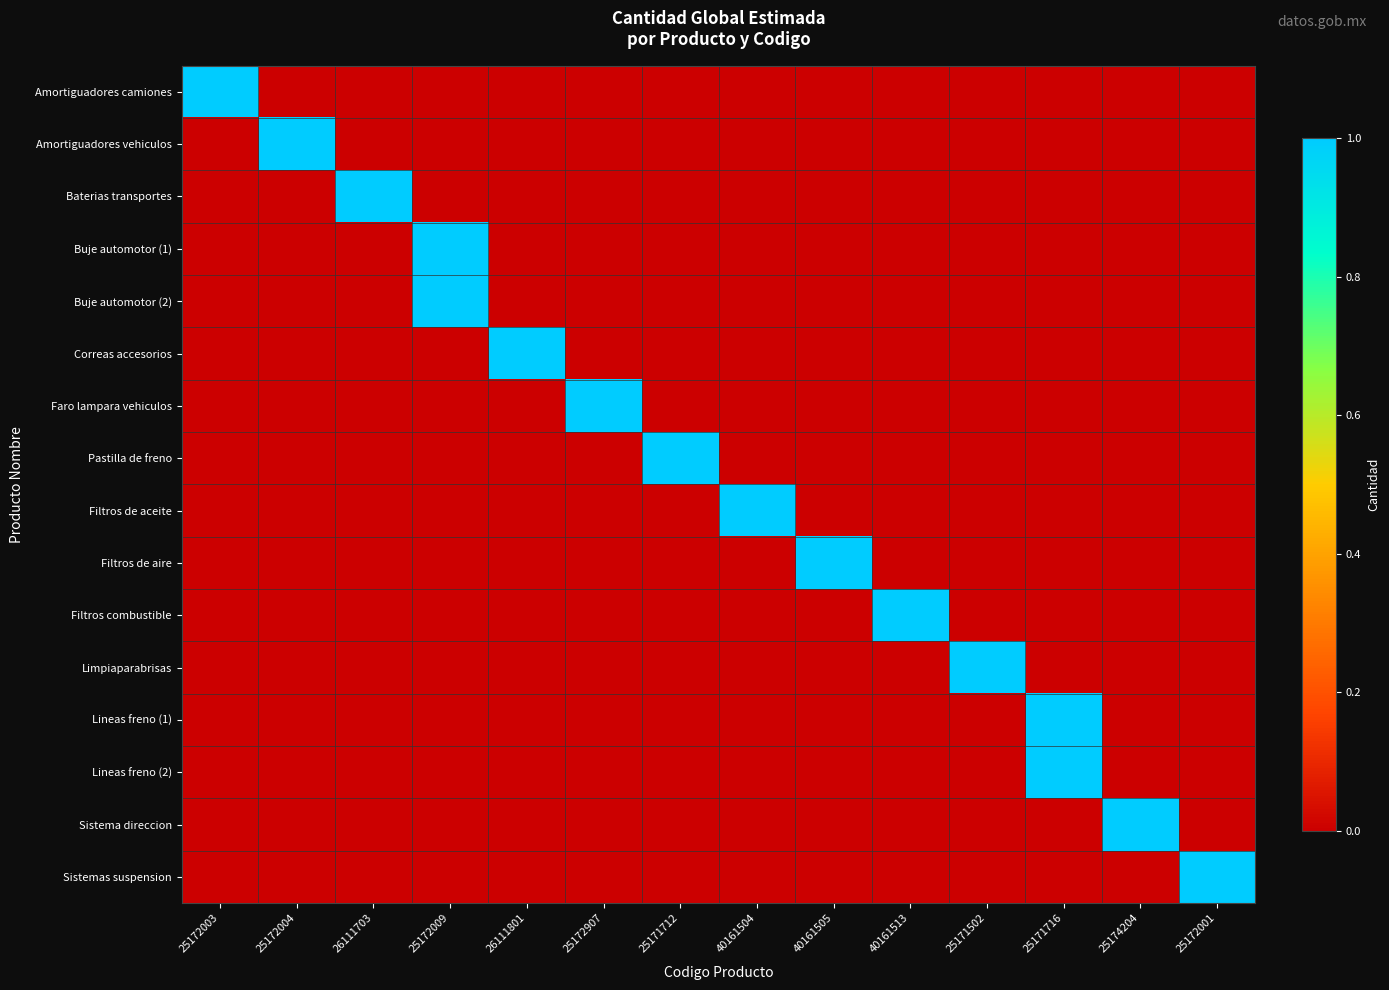

Reading right to left, transcribe all the data shown in this chart.

Amortiguadores camiones: 25172001=0	25174204=0	25171716=0	25171502=0	40161513=0	40161505=0	40161504=0	25171712=0	25172907=0	26111801=0	25172009=0	26111703=0	25172004=0	25172003=1
Amortiguadores vehiculos: 25172001=0	25174204=0	25171716=0	25171502=0	40161513=0	40161505=0	40161504=0	25171712=0	25172907=0	26111801=0	25172009=0	26111703=0	25172004=1	25172003=0
Baterias transportes: 25172001=0	25174204=0	25171716=0	25171502=0	40161513=0	40161505=0	40161504=0	25171712=0	25172907=0	26111801=0	25172009=0	26111703=1	25172004=0	25172003=0
Buje automotor (1): 25172001=0	25174204=0	25171716=0	25171502=0	40161513=0	40161505=0	40161504=0	25171712=0	25172907=0	26111801=0	25172009=1	26111703=0	25172004=0	25172003=0
Buje automotor (2): 25172001=0	25174204=0	25171716=0	25171502=0	40161513=0	40161505=0	40161504=0	25171712=0	25172907=0	26111801=0	25172009=1	26111703=0	25172004=0	25172003=0
Correas accesorios: 25172001=0	25174204=0	25171716=0	25171502=0	40161513=0	40161505=0	40161504=0	25171712=0	25172907=0	26111801=1	25172009=0	26111703=0	25172004=0	25172003=0
Faro lampara vehiculos: 25172001=0	25174204=0	25171716=0	25171502=0	40161513=0	40161505=0	40161504=0	25171712=0	25172907=1	26111801=0	25172009=0	26111703=0	25172004=0	25172003=0
Pastilla de freno: 25172001=0	25174204=0	25171716=0	25171502=0	40161513=0	40161505=0	40161504=0	25171712=1	25172907=0	26111801=0	25172009=0	26111703=0	25172004=0	25172003=0
Filtros de aceite: 25172001=0	25174204=0	25171716=0	25171502=0	40161513=0	40161505=0	40161504=1	25171712=0	25172907=0	26111801=0	25172009=0	26111703=0	25172004=0	25172003=0
Filtros de aire: 25172001=0	25174204=0	25171716=0	25171502=0	40161513=0	40161505=1	40161504=0	25171712=0	25172907=0	26111801=0	25172009=0	26111703=0	25172004=0	25172003=0
Filtros combustible: 25172001=0	25174204=0	25171716=0	25171502=0	40161513=1	40161505=0	40161504=0	25171712=0	25172907=0	26111801=0	25172009=0	26111703=0	25172004=0	25172003=0
Limpiaparabrisas: 25172001=0	25174204=0	25171716=0	25171502=1	40161513=0	40161505=0	40161504=0	25171712=0	25172907=0	26111801=0	25172009=0	26111703=0	25172004=0	25172003=0
Lineas freno (1): 25172001=0	25174204=0	25171716=1	25171502=0	40161513=0	40161505=0	40161504=0	25171712=0	25172907=0	26111801=0	25172009=0	26111703=0	25172004=0	25172003=0
Lineas freno (2): 25172001=0	25174204=0	25171716=1	25171502=0	40161513=0	40161505=0	40161504=0	25171712=0	25172907=0	26111801=0	25172009=0	26111703=0	25172004=0	25172003=0
Sistema direccion: 25172001=0	25174204=1	25171716=0	25171502=0	40161513=0	40161505=0	40161504=0	25171712=0	25172907=0	26111801=0	25172009=0	26111703=0	25172004=0	25172003=0
Sistemas suspension: 25172001=1	25174204=0	25171716=0	25171502=0	40161513=0	40161505=0	40161504=0	25171712=0	25172907=0	26111801=0	25172009=0	26111703=0	25172004=0	25172003=0